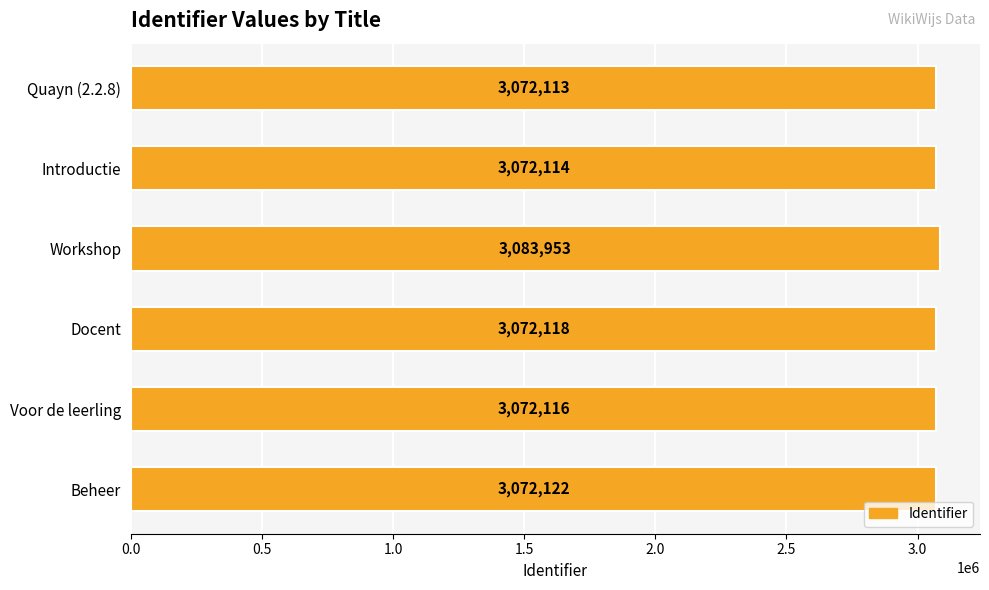

The value at Introductie is 2074258. True or false?

False